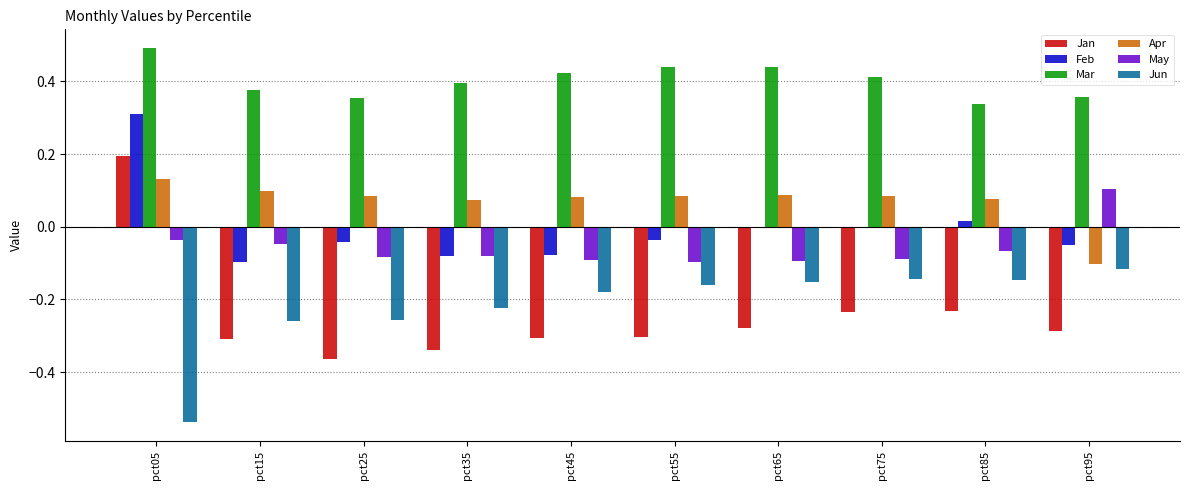

How many series are shown in this chart?

6